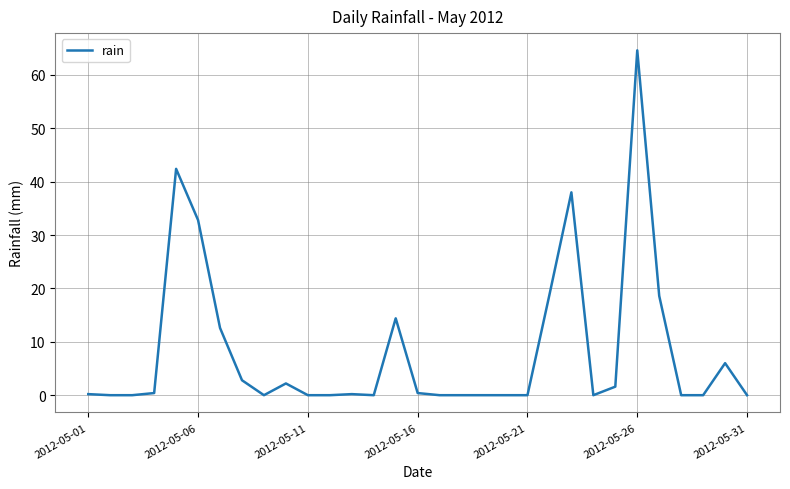

Is this an area chart (filled region under the line)?

No